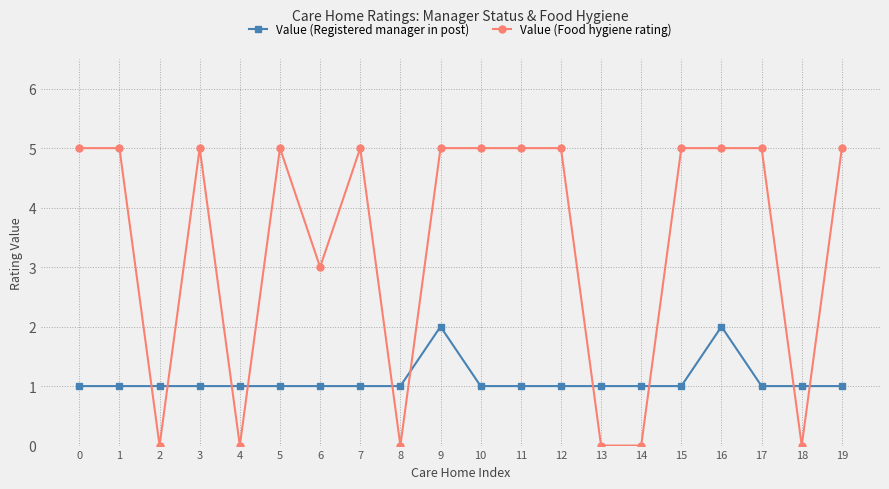

Reading left to right, transcribe all the data shown in this chart.

Value (Registered manager in post): 0=1	1=1	2=1	3=1	4=1	5=1	6=1	7=1	8=1	9=2	10=1	11=1	12=1	13=1	14=1	15=1	16=2	17=1	18=1	19=1
Value (Food hygiene rating): 0=5	1=5	2=0	3=5	4=0	5=5	6=3	7=5	8=0	9=5	10=5	11=5	12=5	13=0	14=0	15=5	16=5	17=5	18=0	19=5